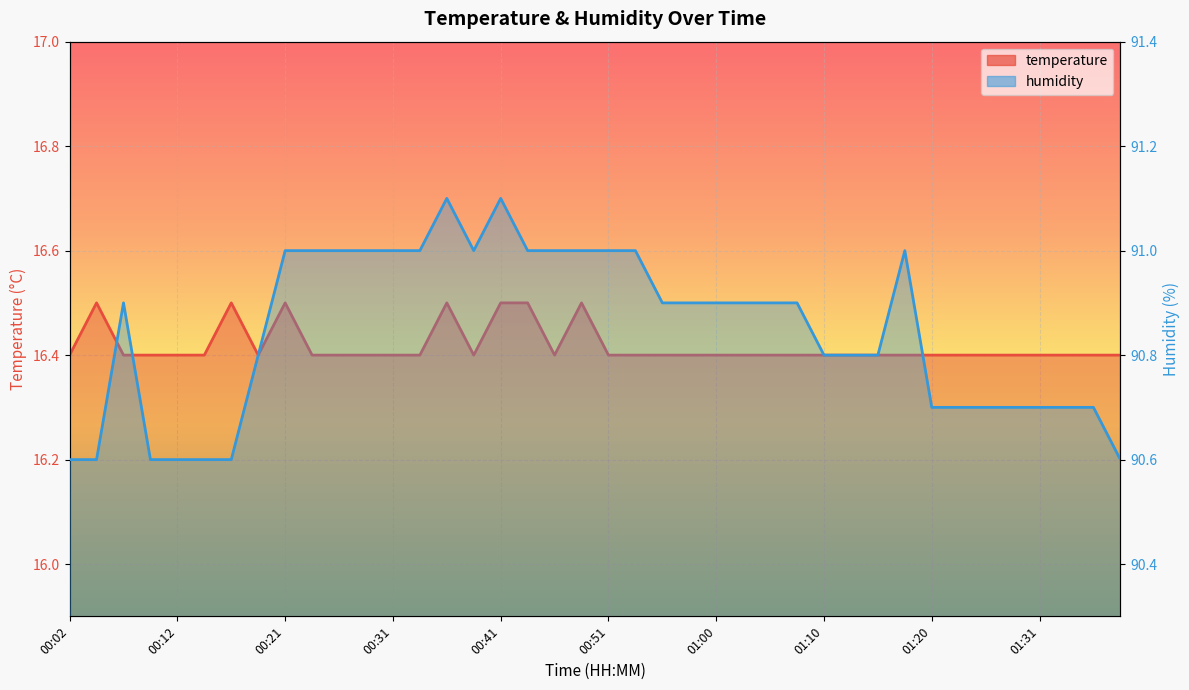

The value of temperature at 00:53 is 5.1. True or false?

False